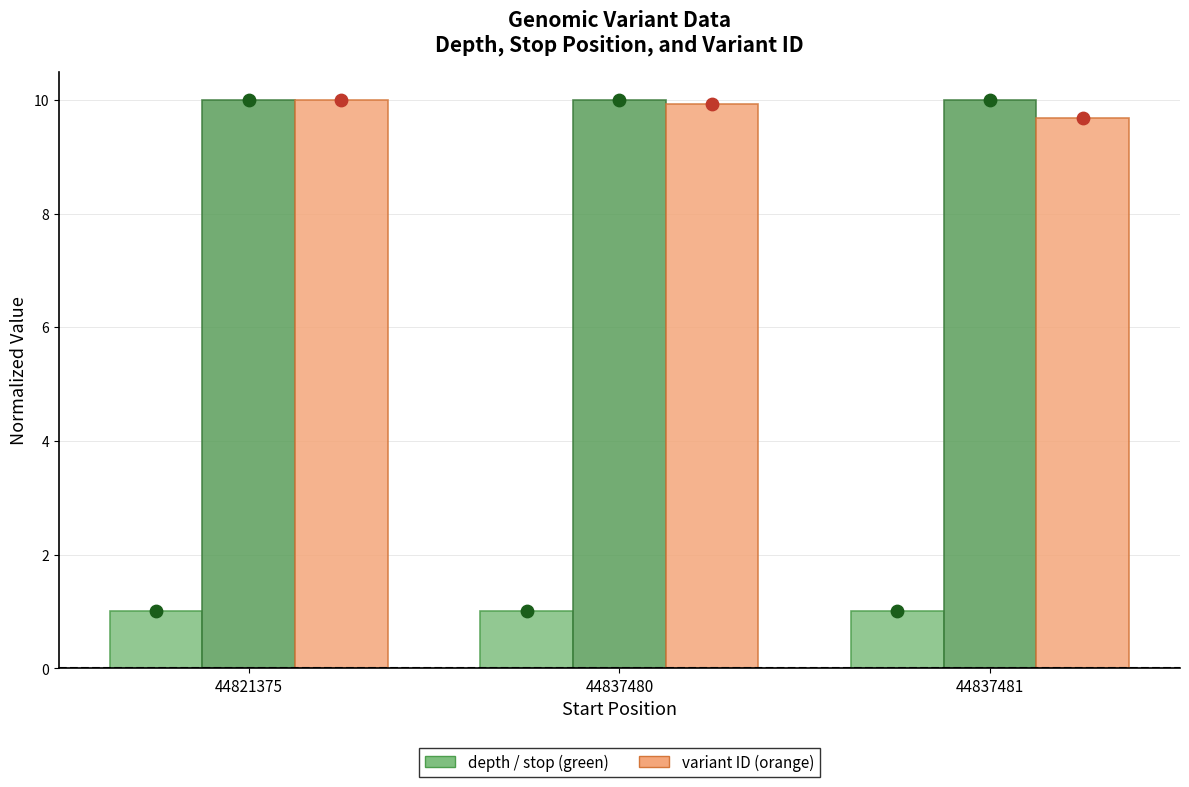

Which series reaches the minimum Y coordinate?

depth